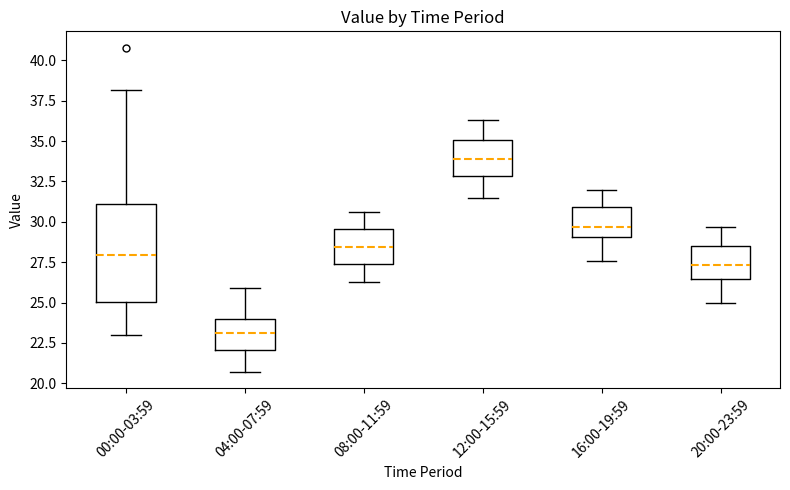

Comparing the boxes themselves (not the whiskers), which one is the tallest?

00:00-03:59